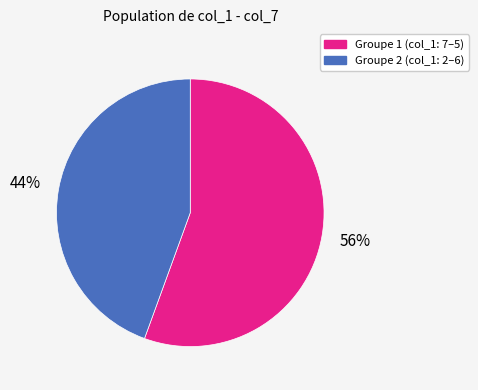

Is there any slice that represents more than half of the pie?

Yes